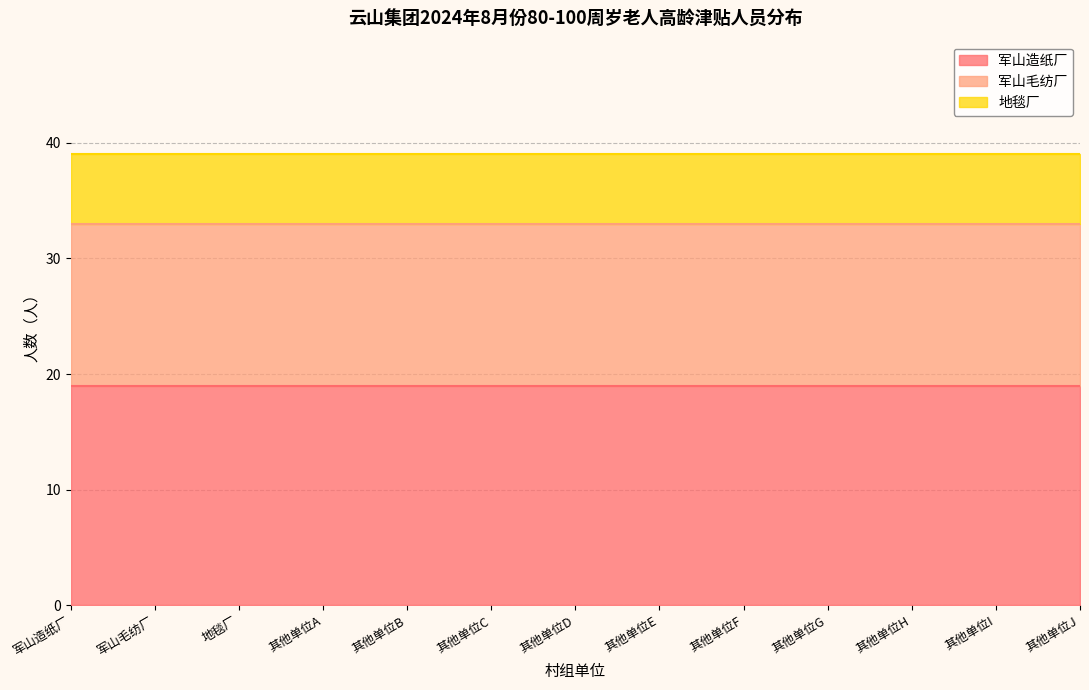

At 3, list the series in order from largest to smallest.

军山造纸厂, 军山毛纺厂, 地毯厂